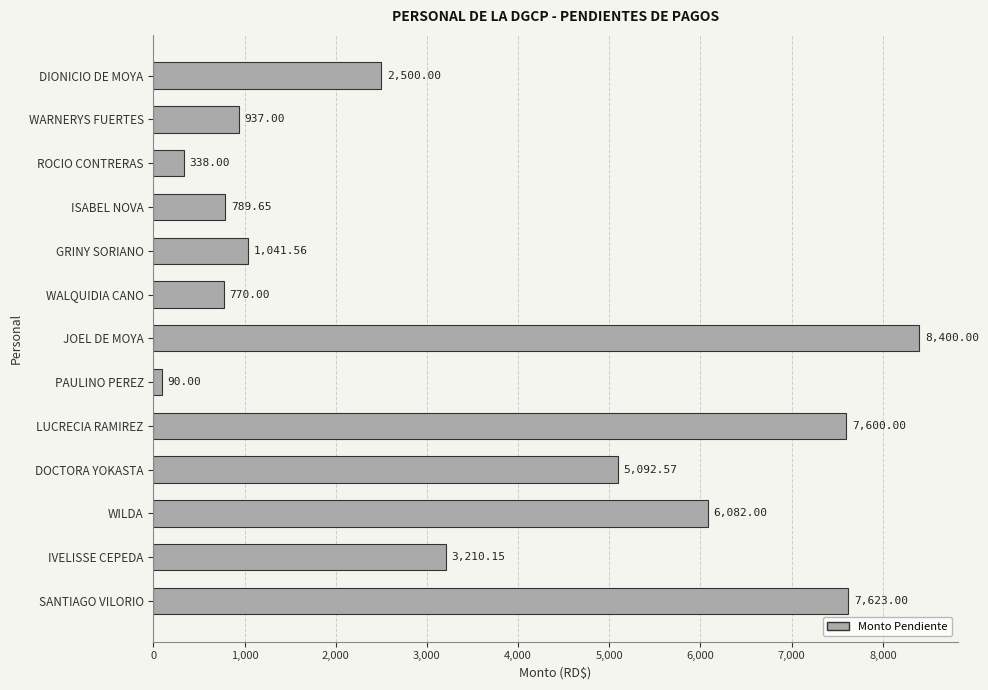

At which category does the chart reach its peak across all series?

JOEL DE MOYA